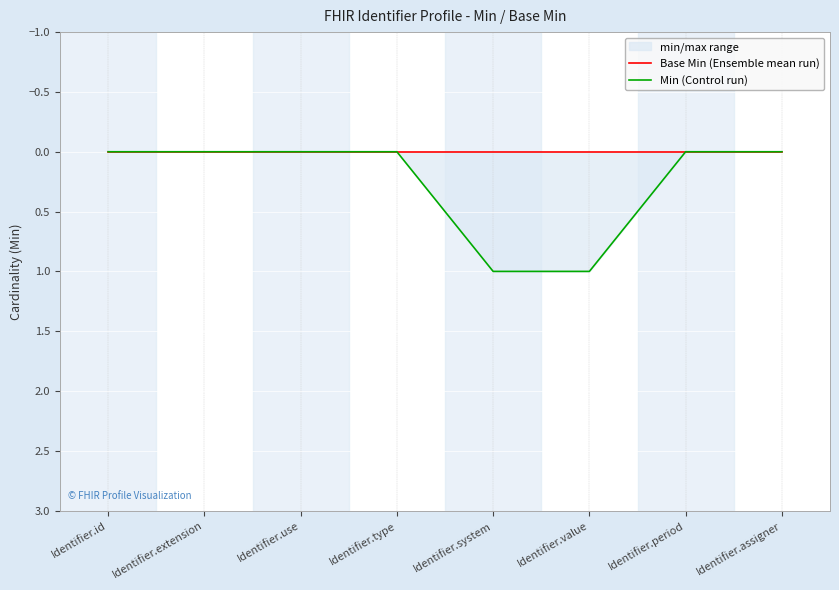

Which has a higher value, Identifier.assigner or Identifier.id?

Identifier.assigner